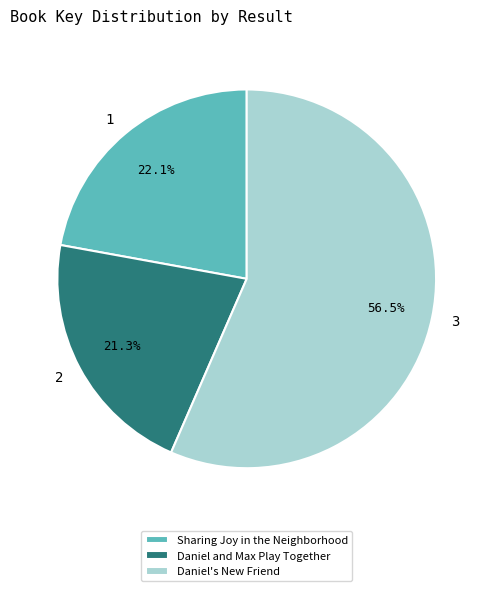

The Daniel's New Friend slice represents 66% of the pie. True or false?

False